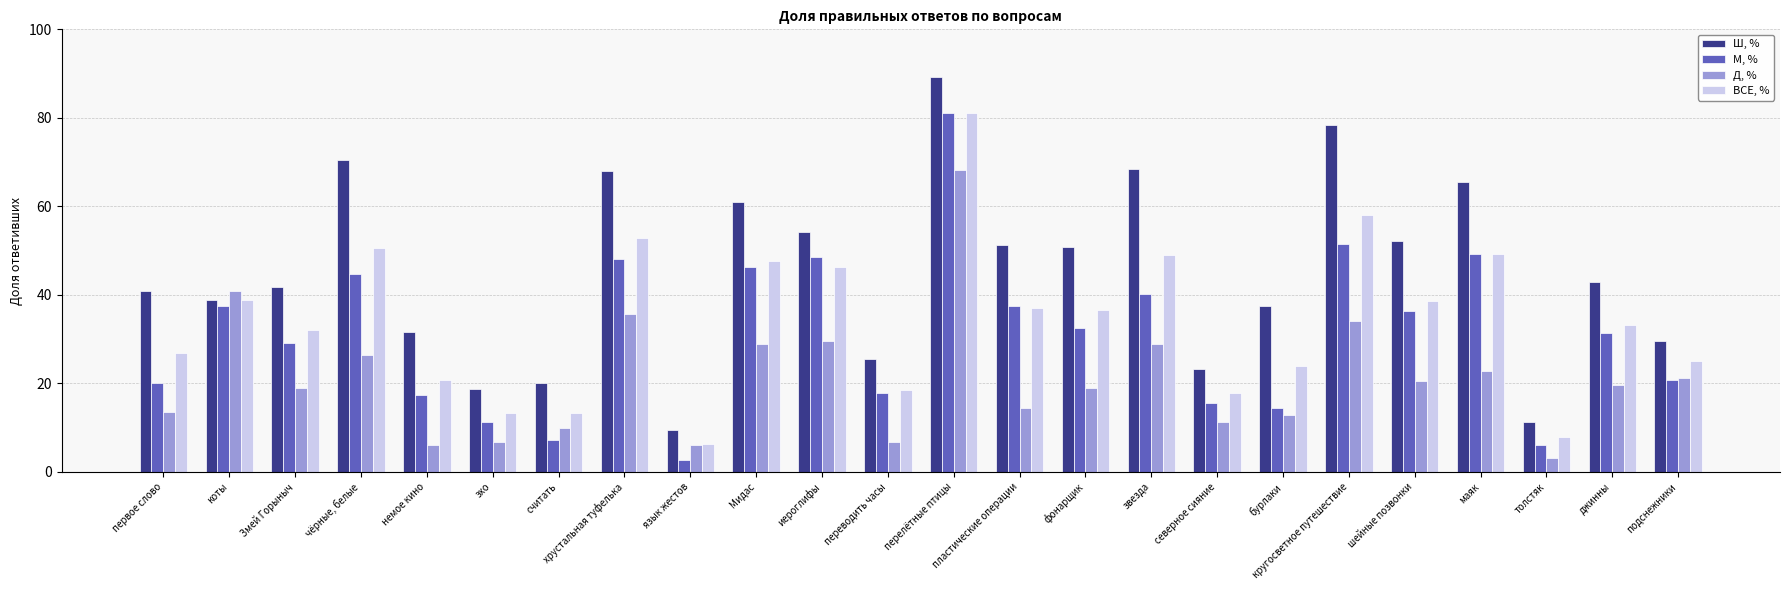

Is it true that Д, % equals 21.6 at первое слово?

False